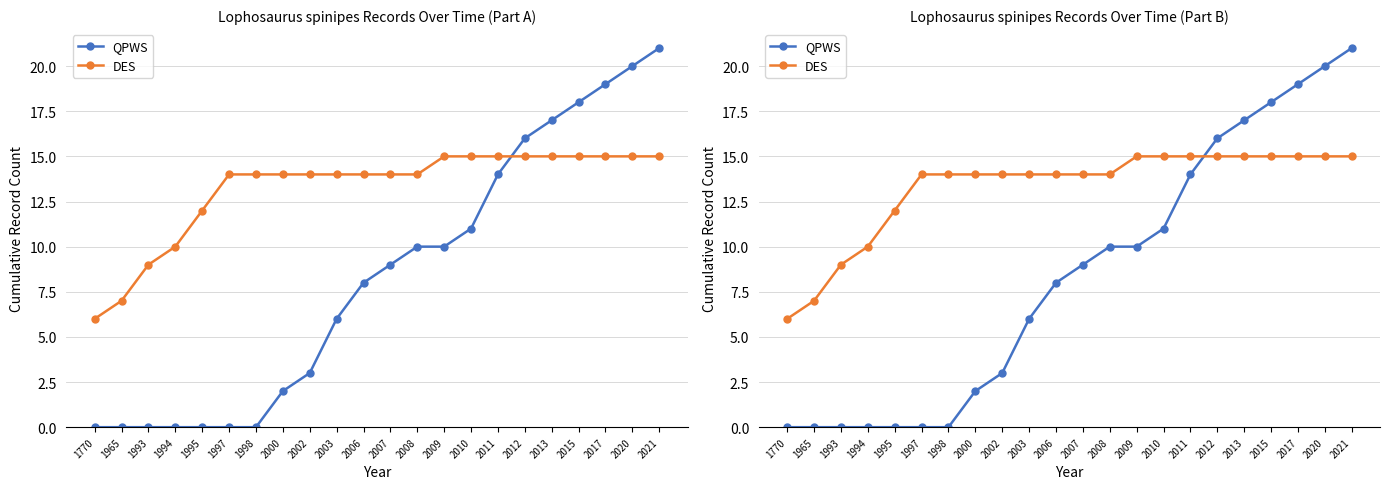

Which series has the largest total across all categories?

DES